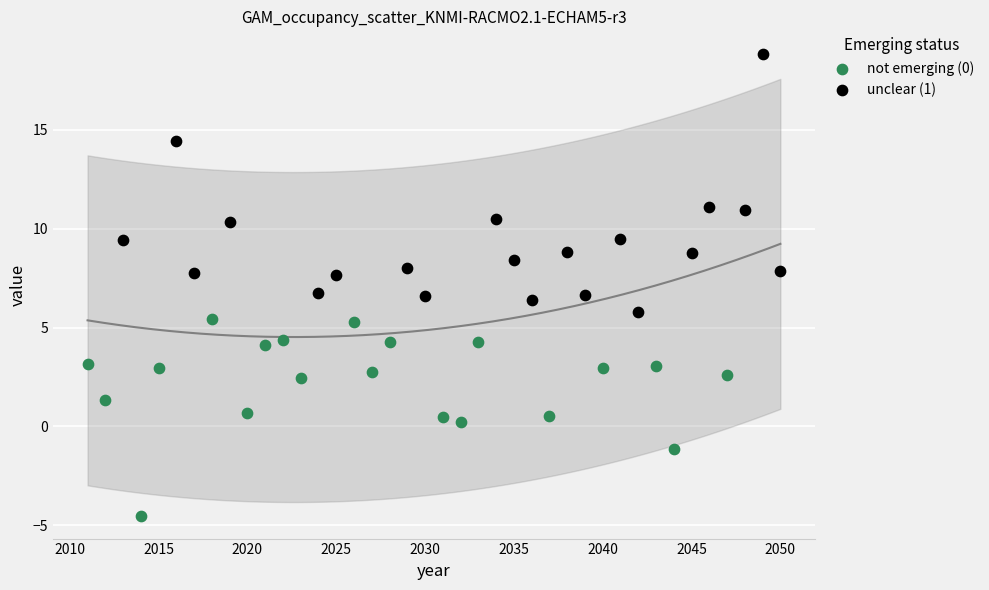

What are all the series names shown in the legend?

not emerging (0), unclear (1)